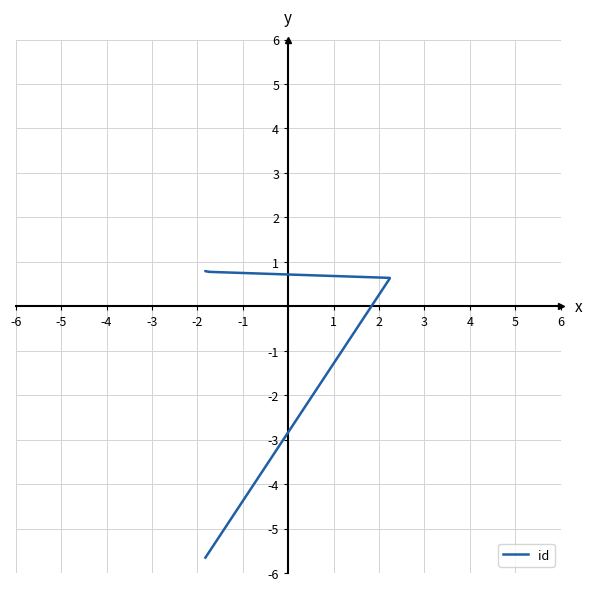

What is the difference between the second highest and minimum values?

6.4